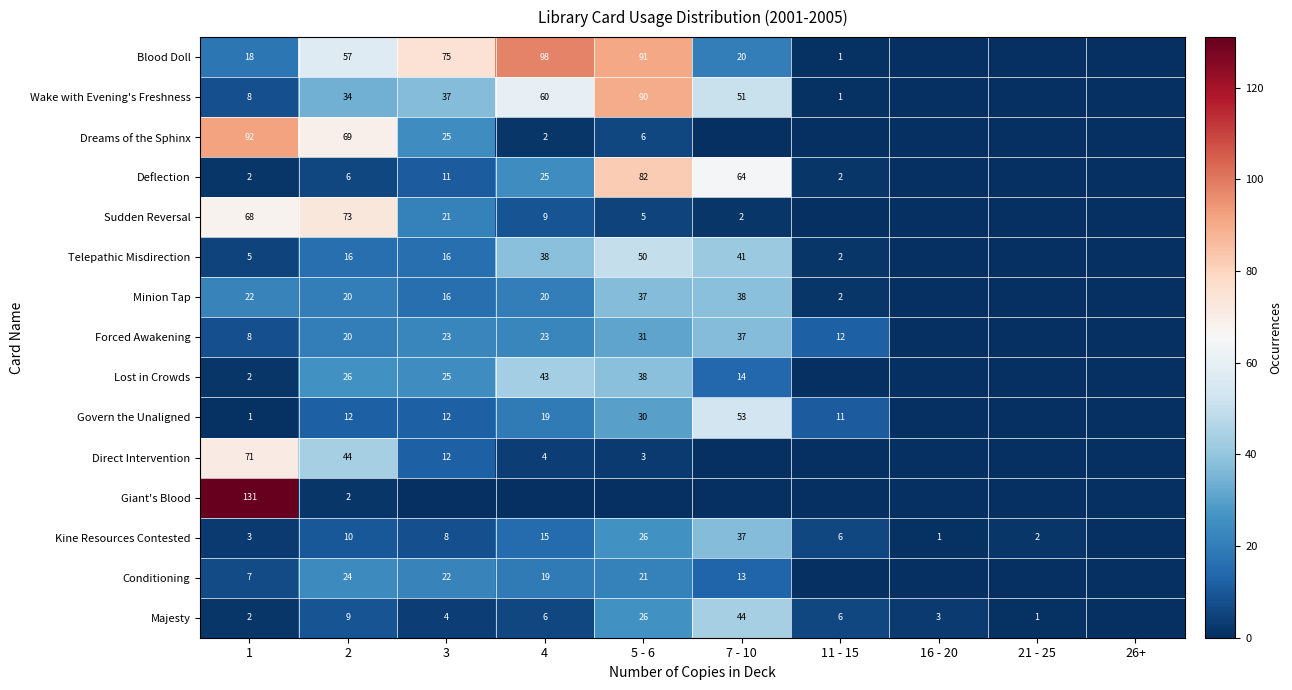

Which has a higher value, 4 or 3?

4